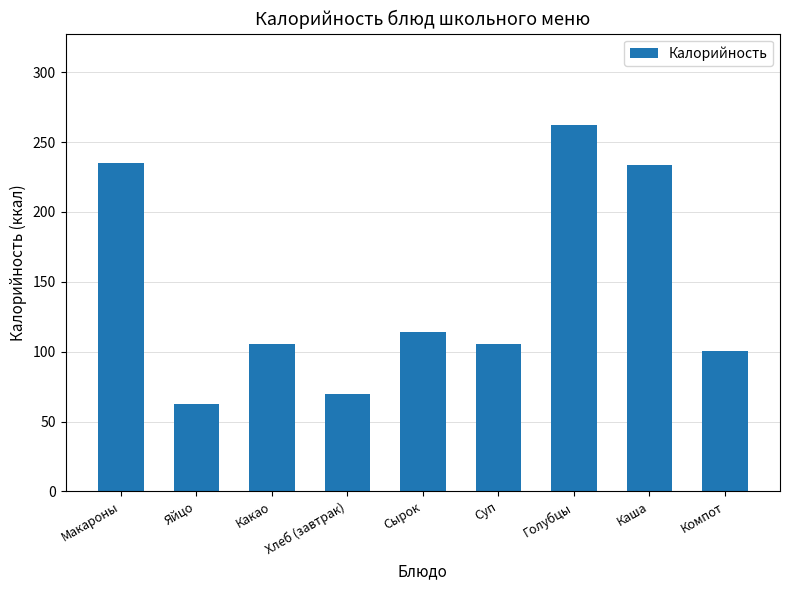

Which category has the highest value across all series?

Голубцы